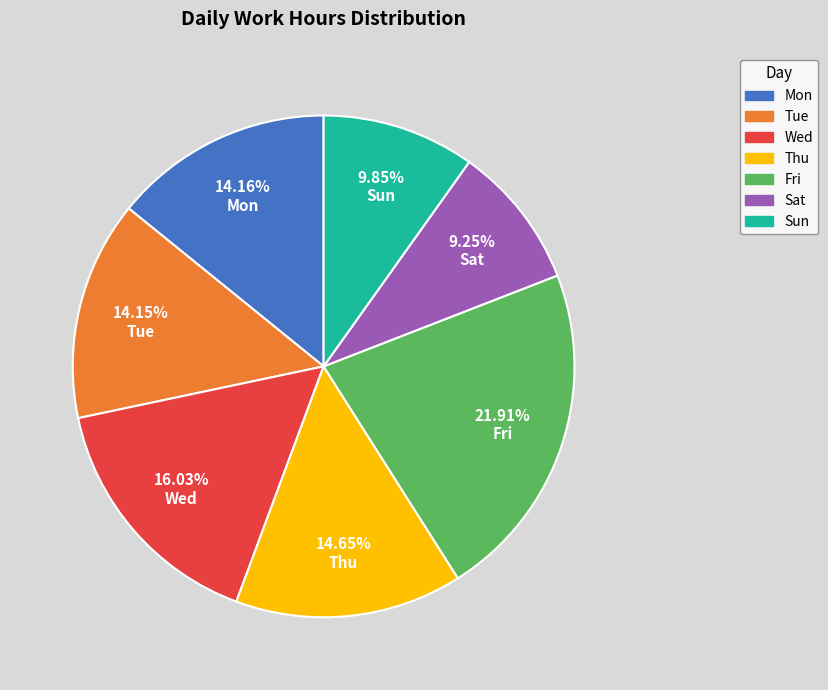

Which category has the biggest portion of the pie?

Fri